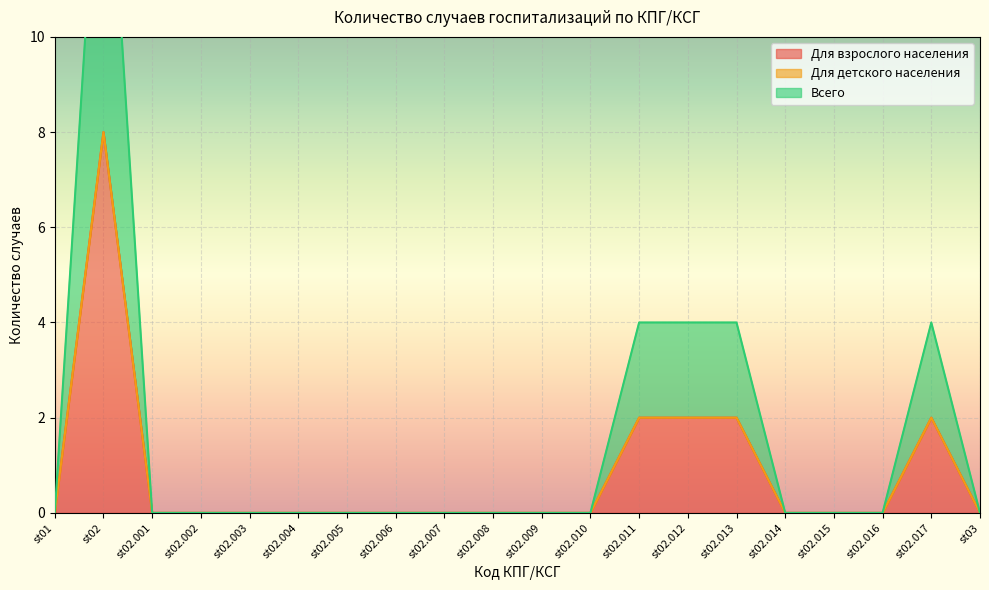

The value of Для взрослого населения at st02.004 is -6. True or false?

False